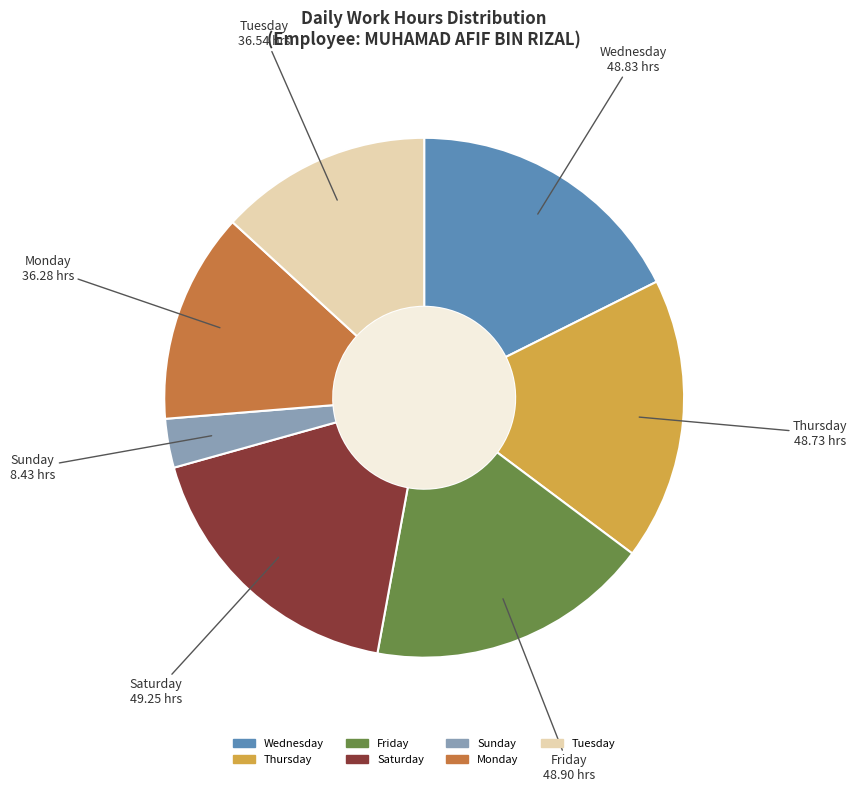

Does any single category account for the majority?

No